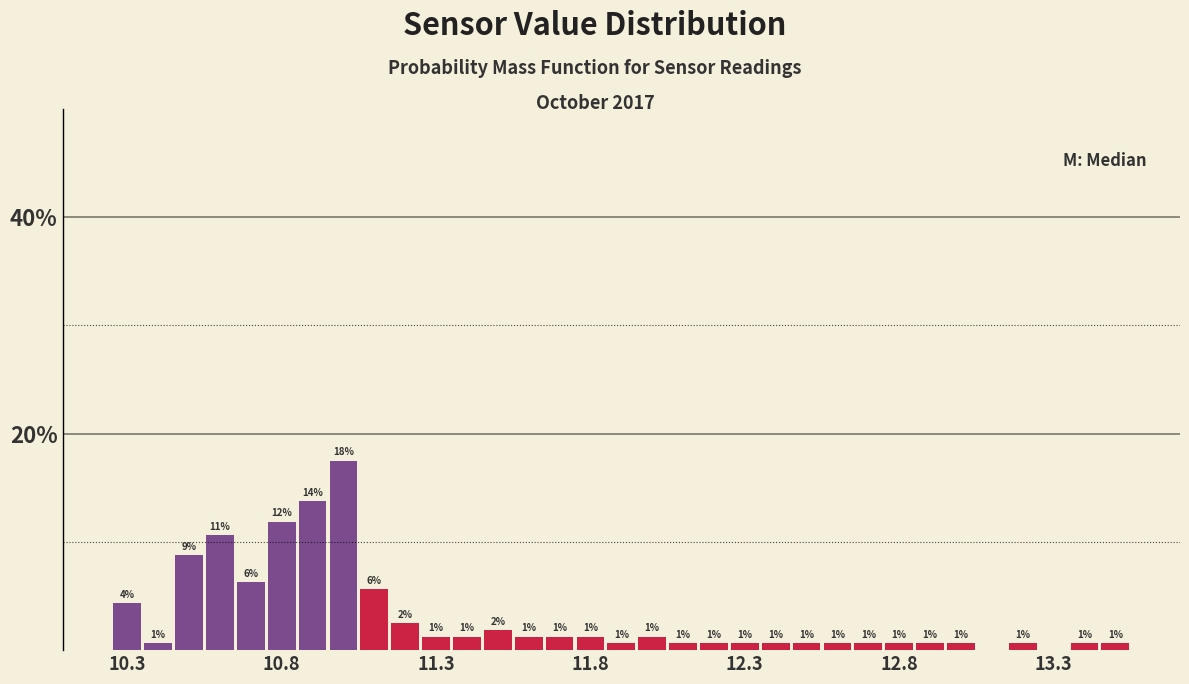

Read against the x-axis, roughly where is the centre of the tallest bar?

11.00